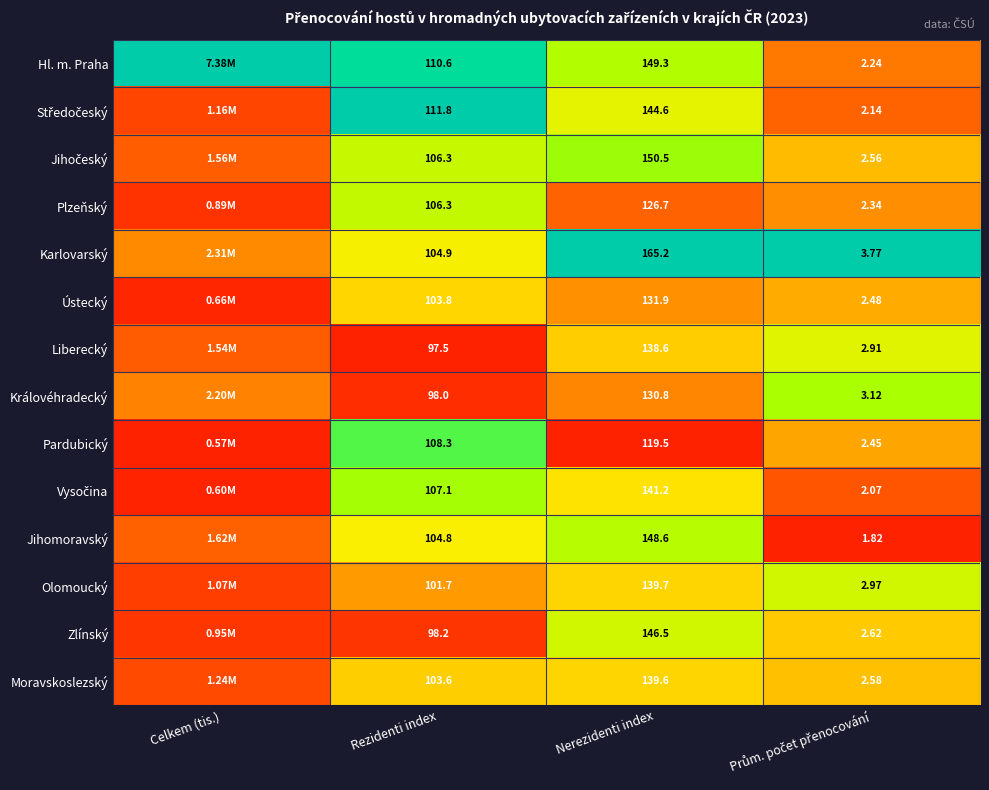

Between Rezidenti index and Nerezidenti index, which series saw the biggest shift?

Karlovarský